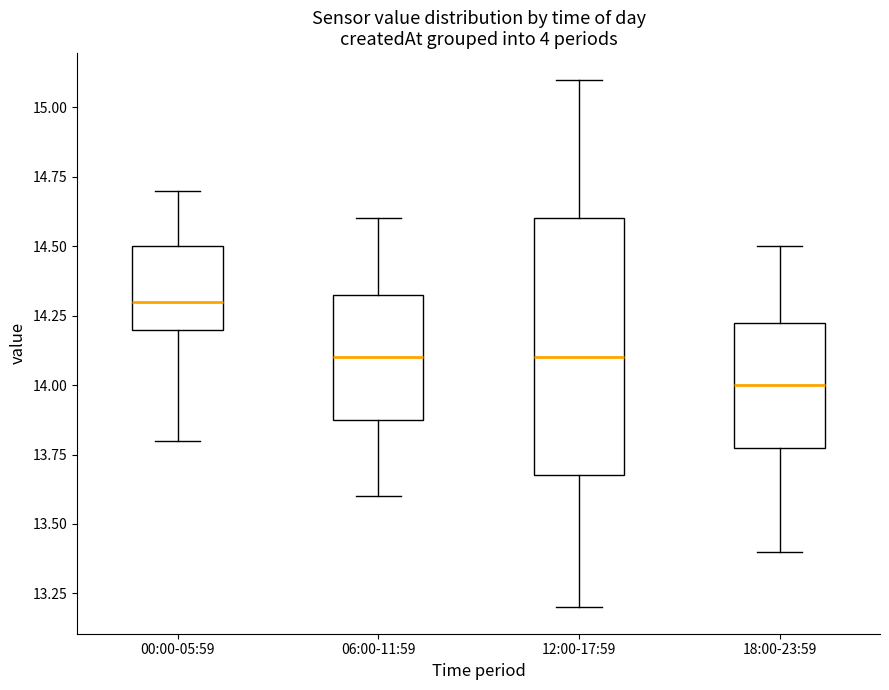

Reading left to right, transcribe this box plot: for each box, give where its median line is, the range the box spans, and where its two whiskers end, as read against the y-axis. The values are not printed on the chart, so give them approximately, as read against the axis.

00:00-05:59: median 14.30, box 14.20 to 14.50, whiskers 13.80 to 14.70
06:00-11:59: median 14.10, box 13.90 to 14.35, whiskers 13.60 to 14.60
12:00-17:59: median 14.10, box 13.70 to 14.60, whiskers 13.20 to 15.10
18:00-23:59: median 14.00, box 13.80 to 14.25, whiskers 13.40 to 14.50